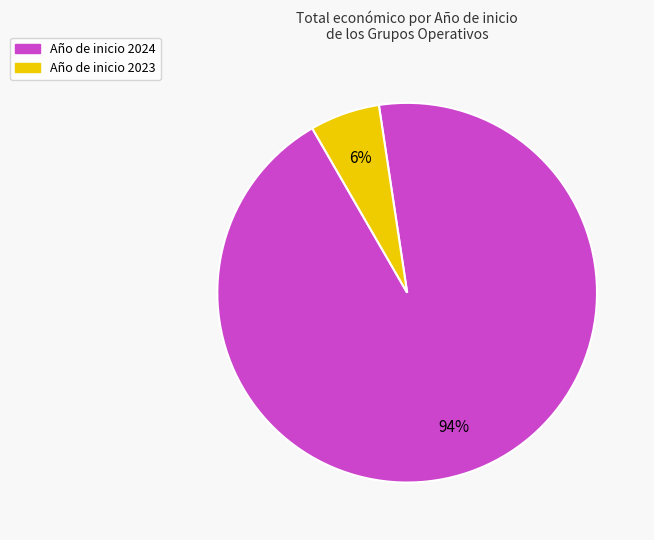

To the nearest percent, what is the difference between the largest and smallest slice percentages?

88%